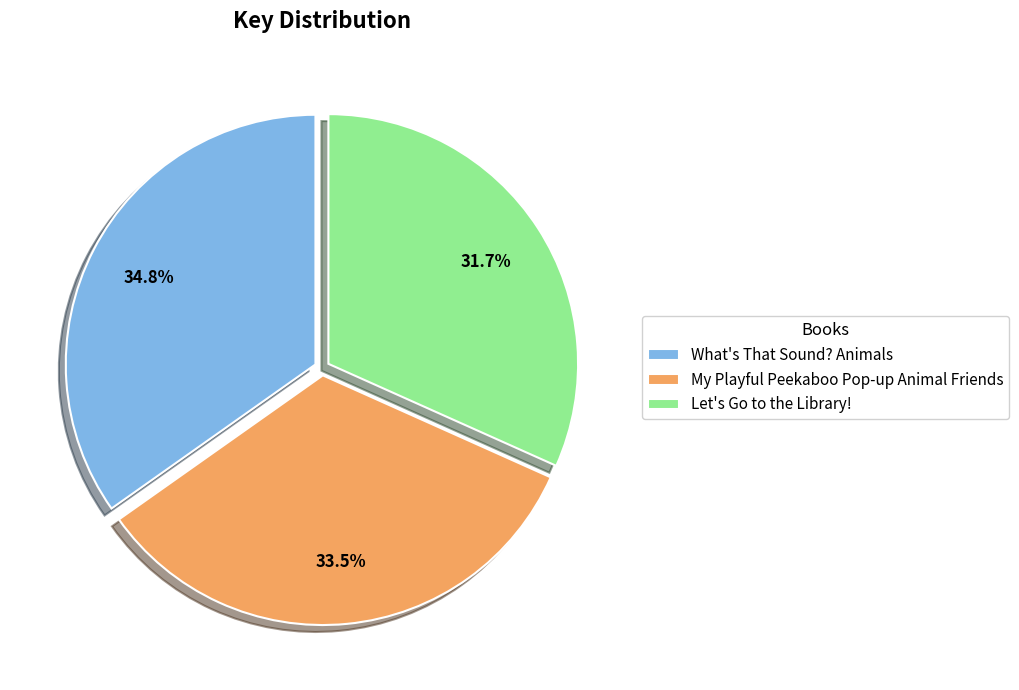

True or false: Let's Go to the Library! accounts for 32% of the total.

True